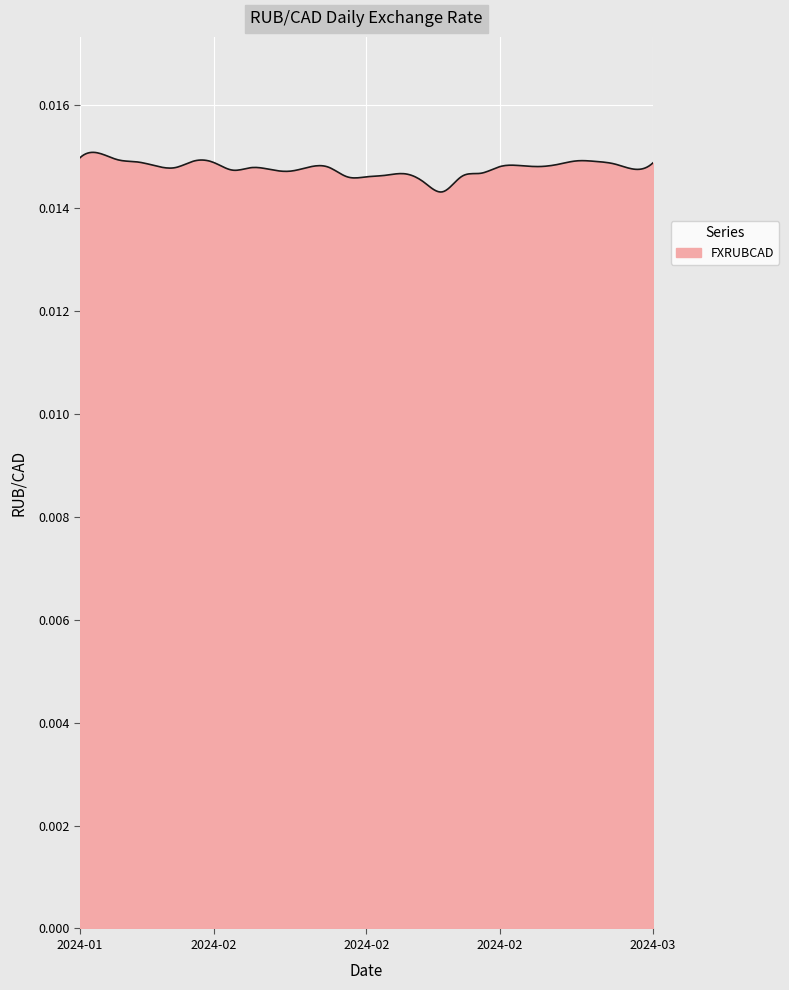

Does the chart display data point markers on the line(s)?

No